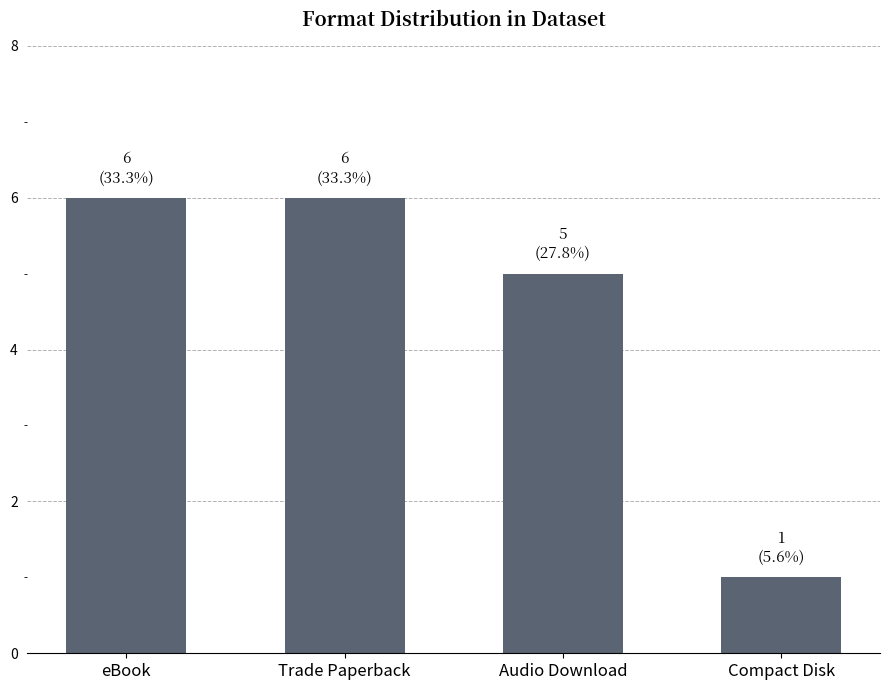

What is the sum of the values at Audio Download and Trade Paperback?

11